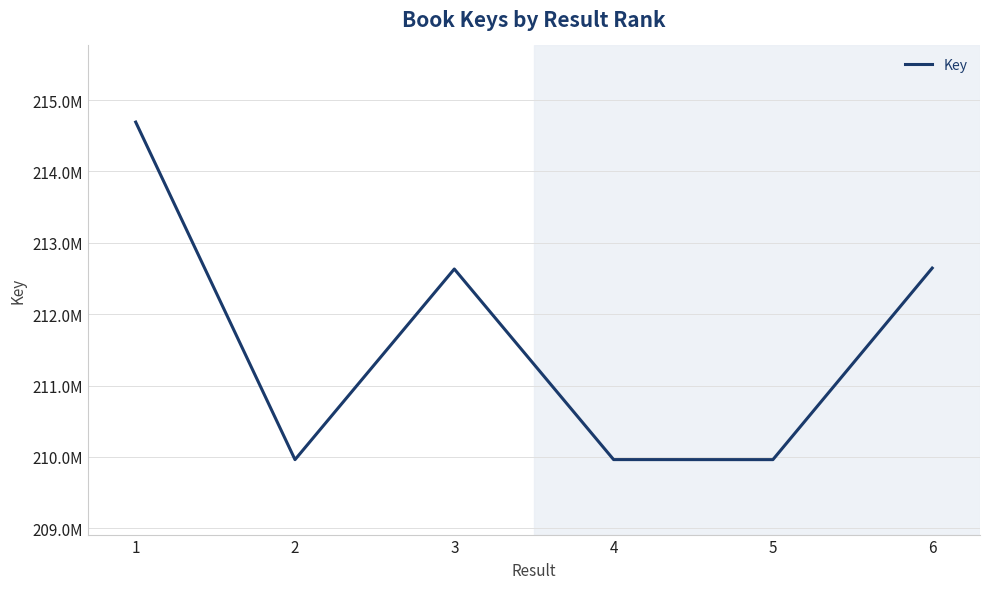

What is the value of the 2nd point from the left?

209962924